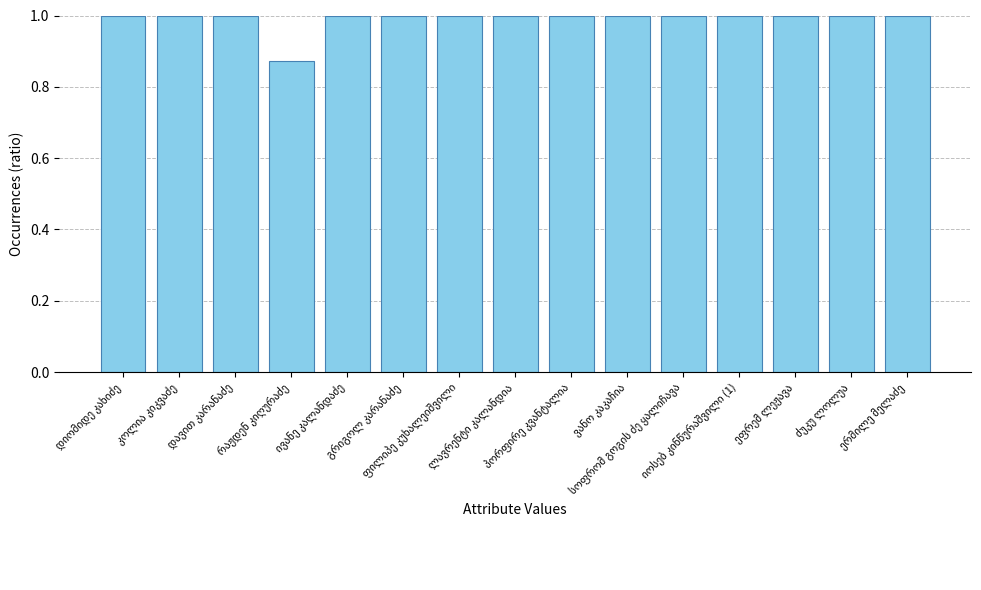

What is the maximum value shown in the chart?

1.0